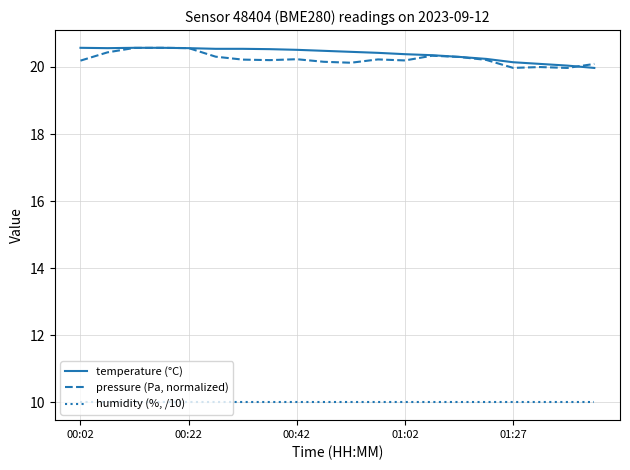

True or false: humidity (%, /10) and pressure (Pa, normalized) cross at least once.

False